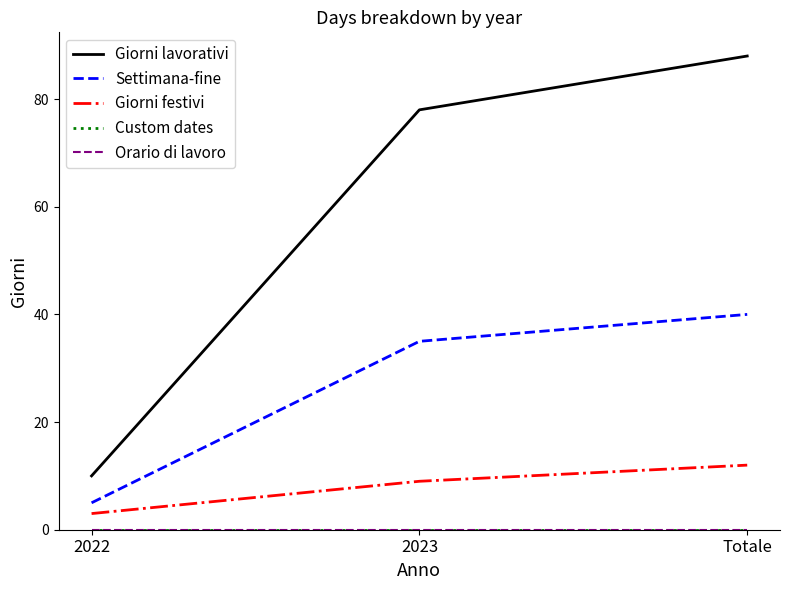

What is the highest value of the Giorni festivi series?

12